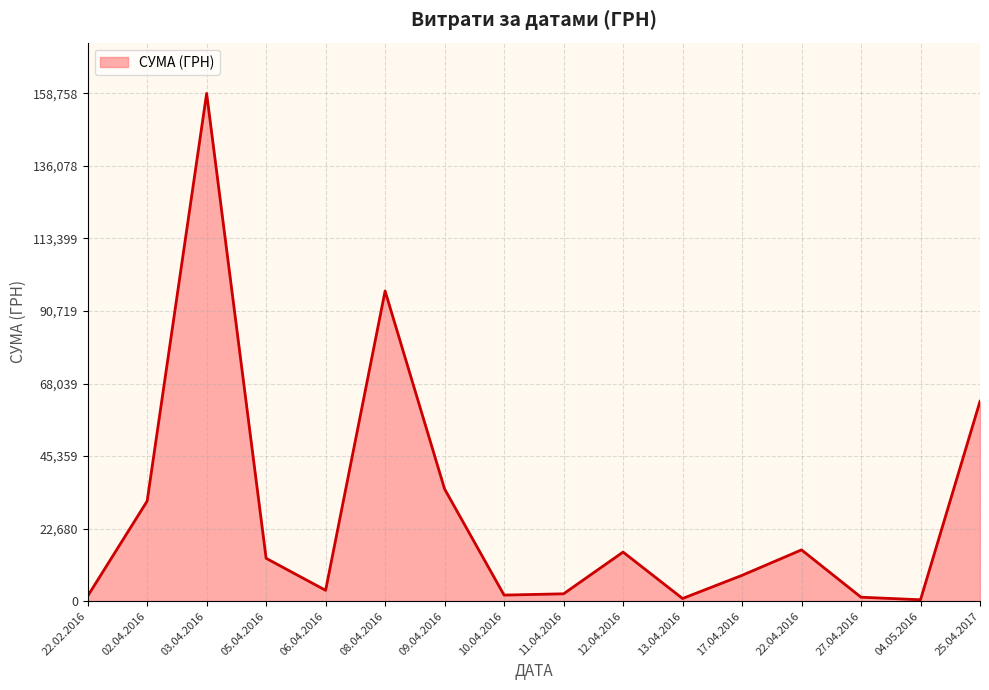

The value at 12.04.2016 is 21522.4. True or false?

False